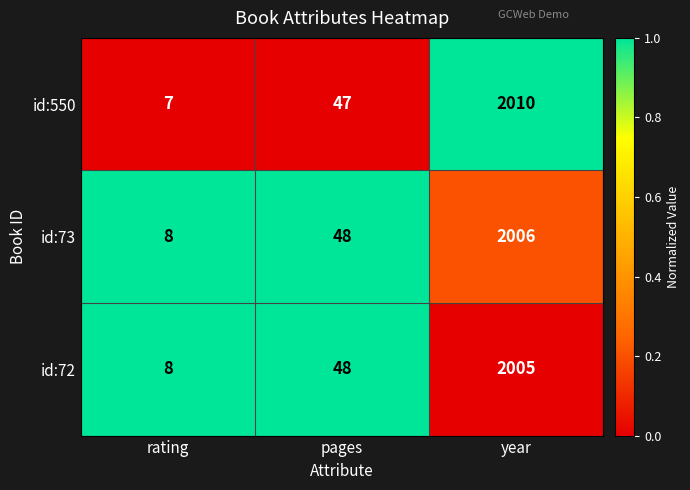

What is the sum of the id:550 values at year and pages?

2057